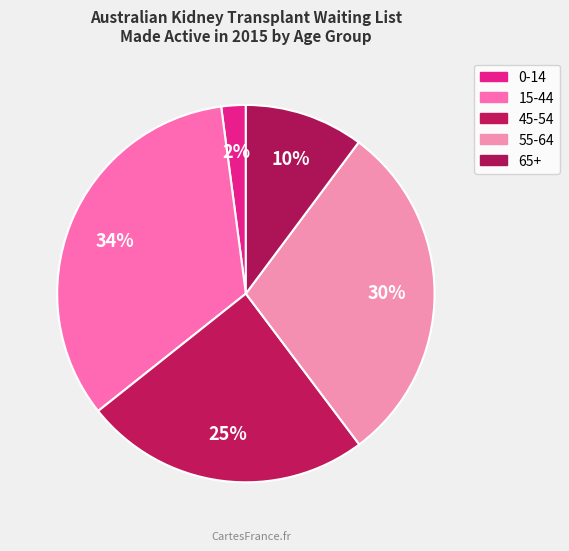

What percentage is the 15-44 slice, to the nearest percent?

34%